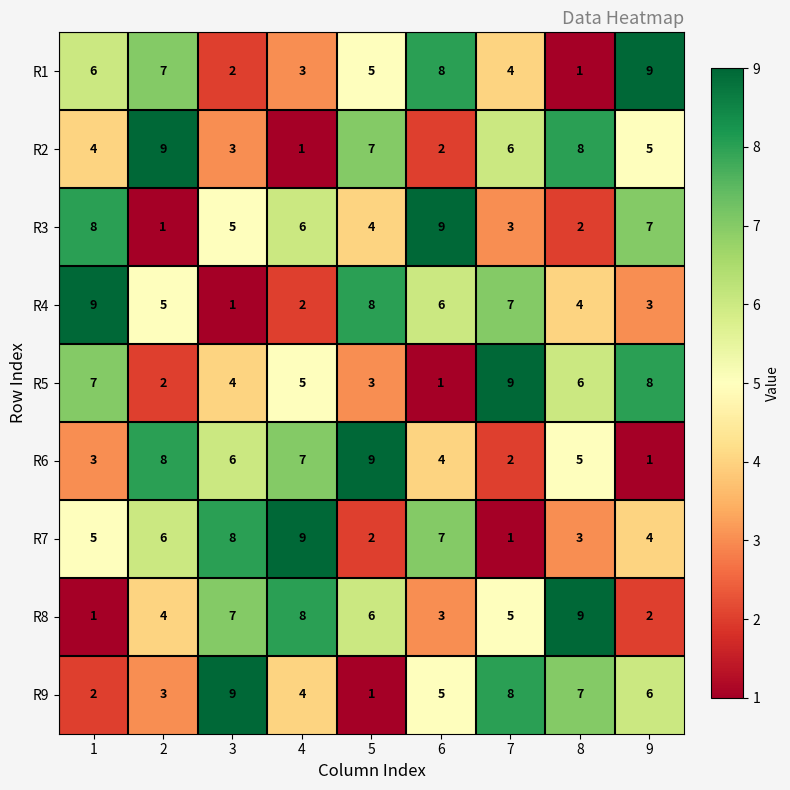

What is the total value across all series at 3?

45